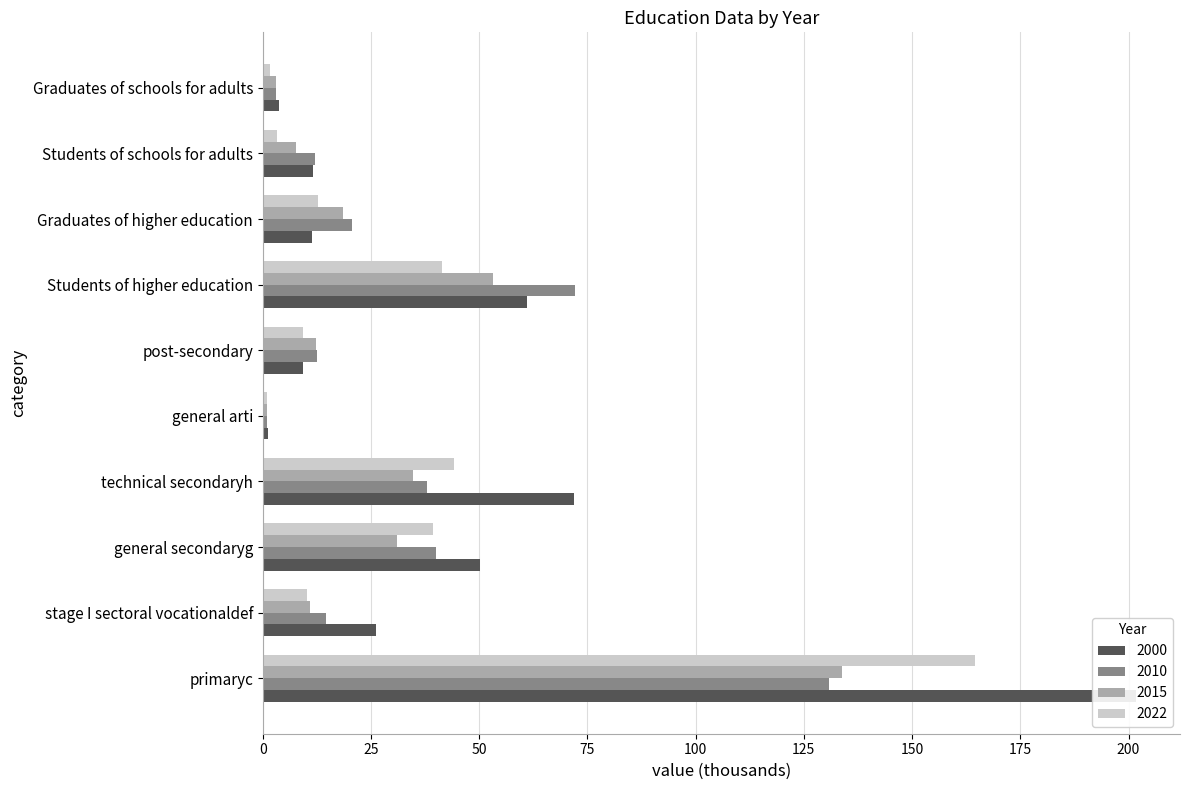

List the labels in order of 2015 value, largest first.

primaryc, Students of higher education, technical secondaryh, general secondaryg, Graduates of higher education, post-secondary, stage I sectoral vocationaldef, Students of schools for adults, Graduates of schools for adults, general arti